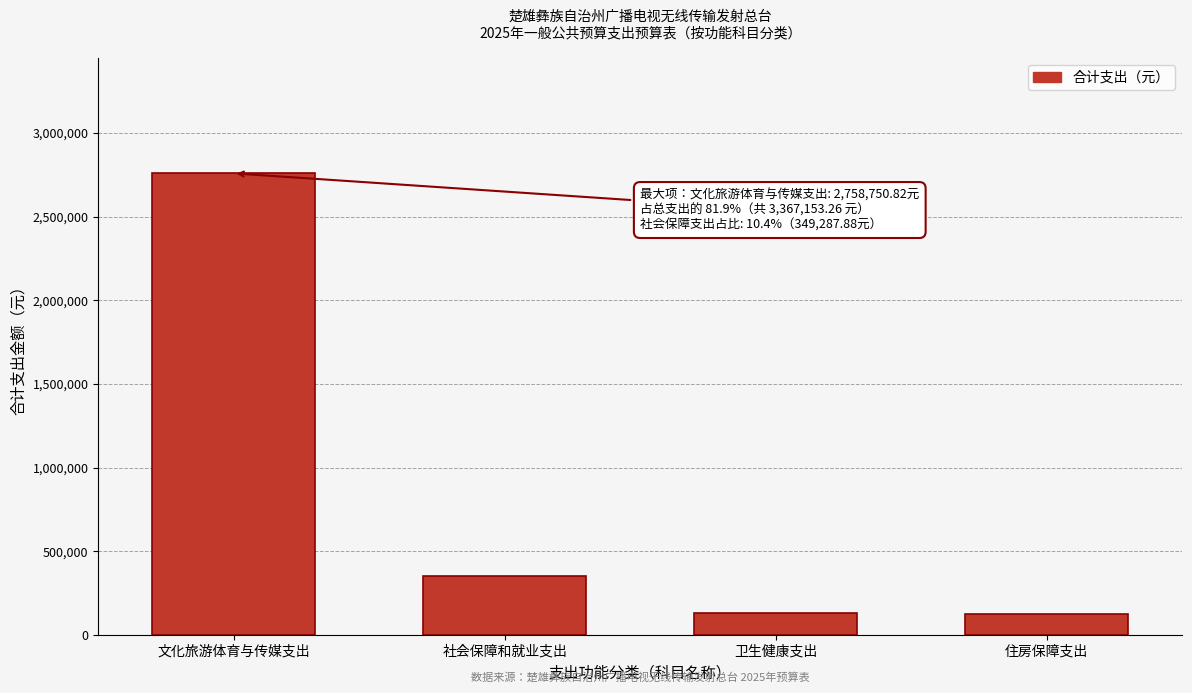

Which has a higher value, 文化旅游体育与传媒支出 or 住房保障支出?

文化旅游体育与传媒支出